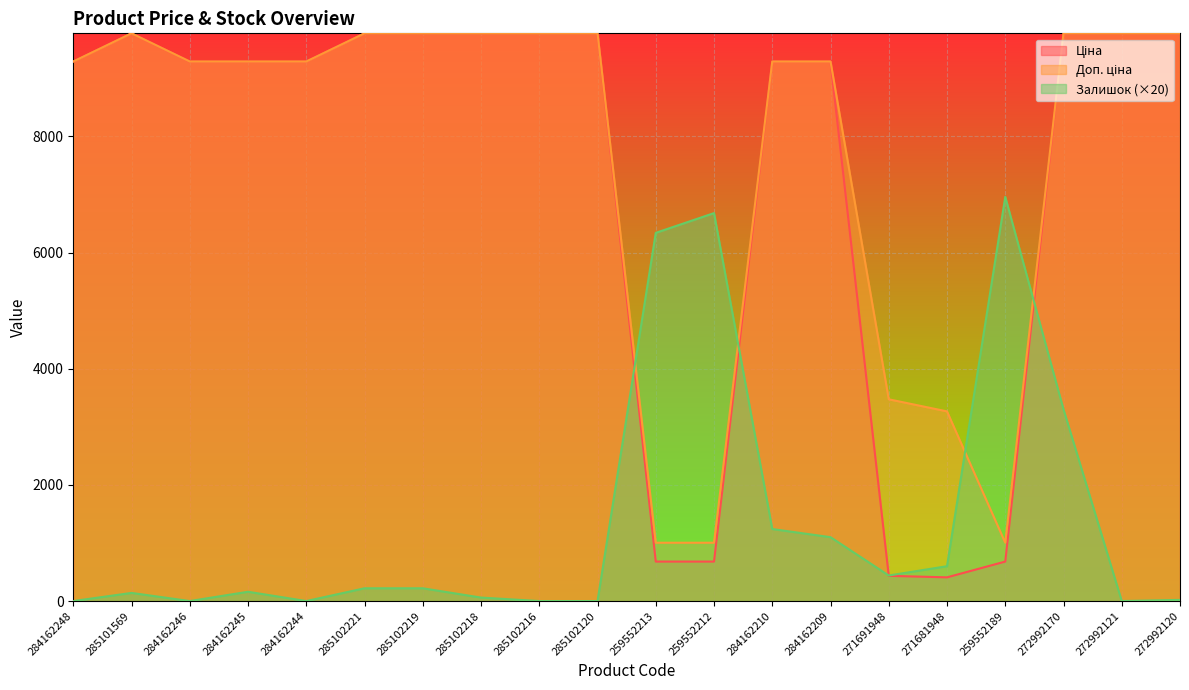

How many data points in Ціна are above 9290?

15